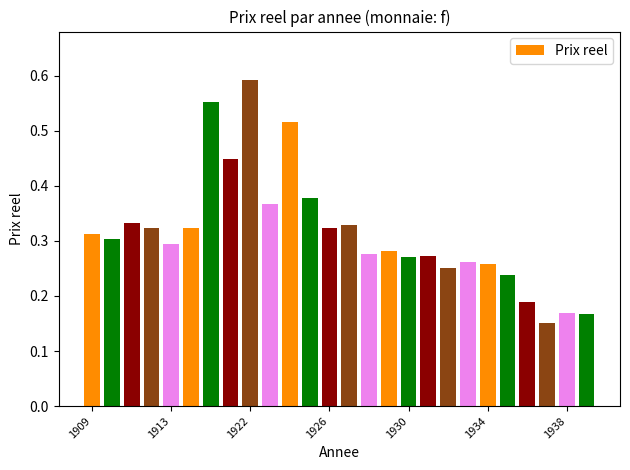

Count the values in the range 0 to 1.

26